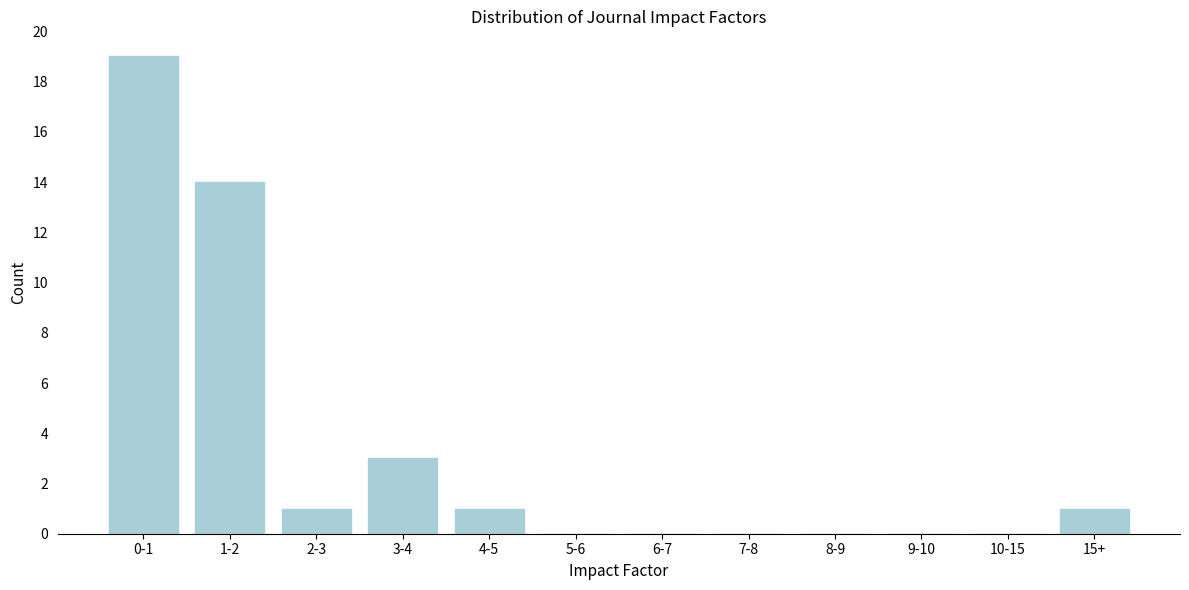

Reading left to right, transcribe all the data shown in this chart.

0-1=19	1-2=14	2-3=1	3-4=3	4-5=1	5-6=0	6-7=0	7-8=0	8-9=0	9-10=0	10-15=0	15+=1